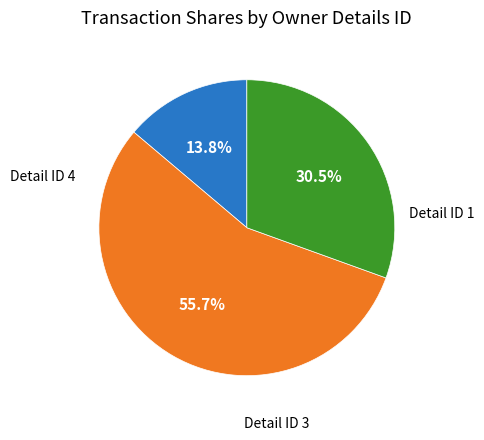

Is there any slice that represents more than half of the pie?

Yes